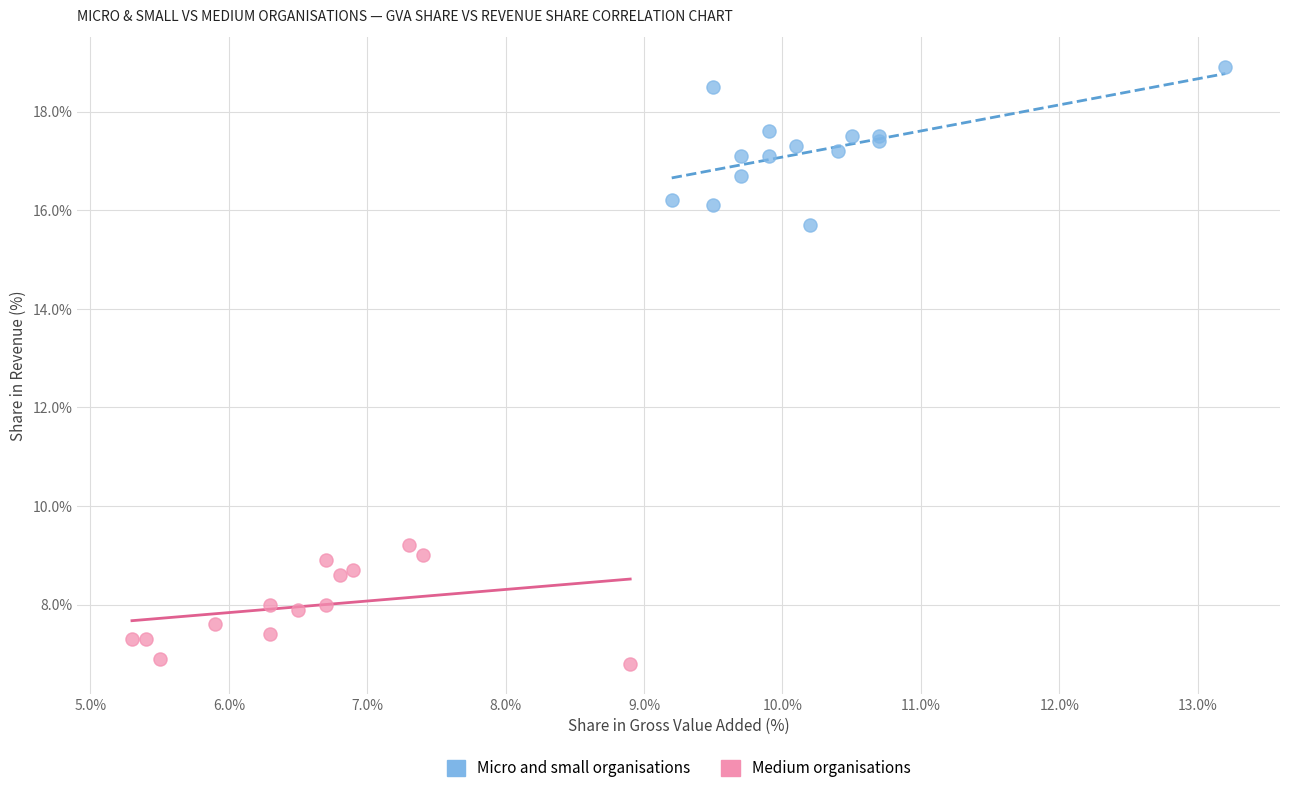

Which series contains the highest Y value?

Micro and small organisations